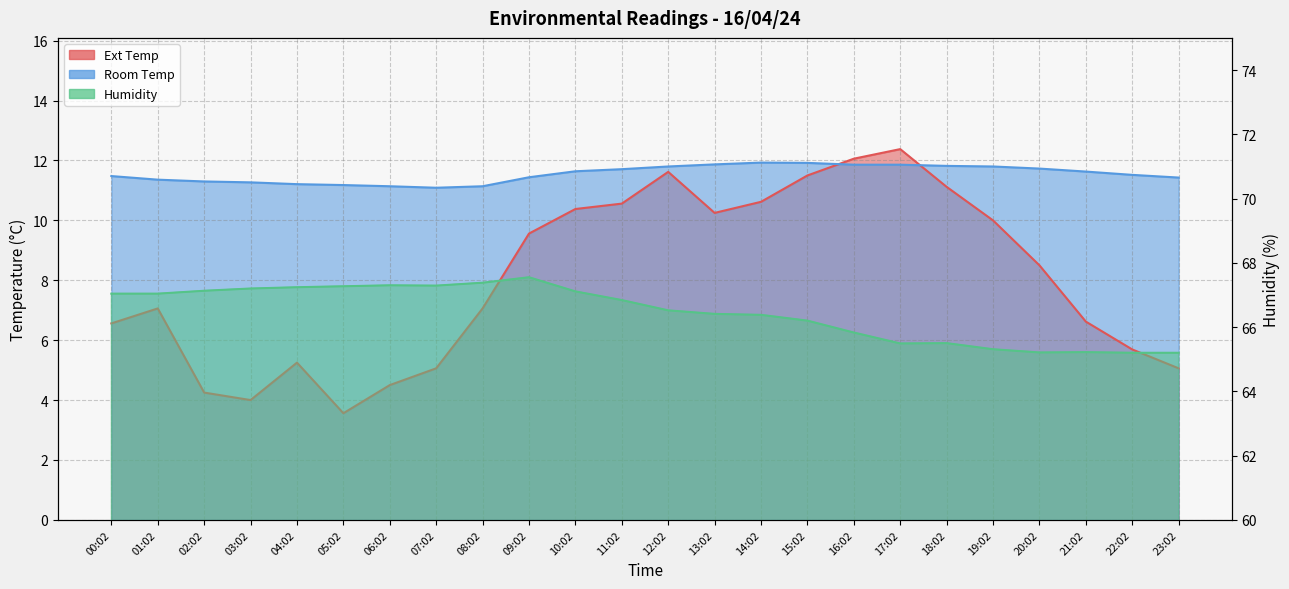

How many interior local peaks does the Humidity series have?

4